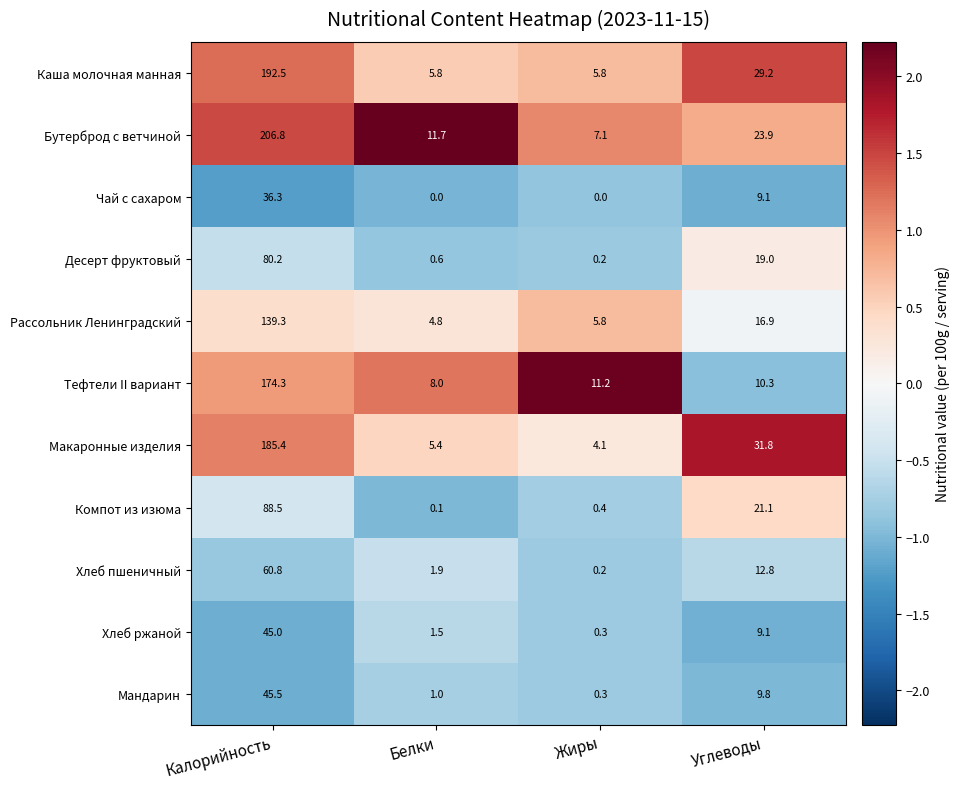

Where is Рассольник Ленинградский nearest to the value 72?

Углеводы